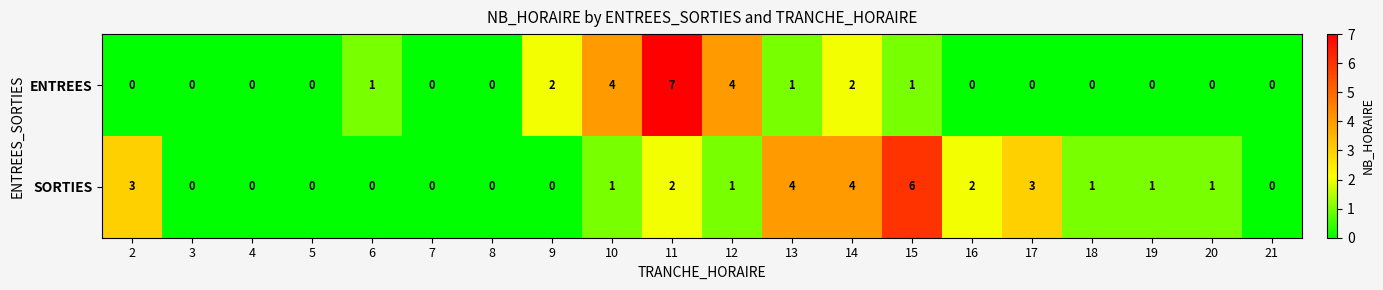

The ENTREES series shows 4 at 11. True or false?

False